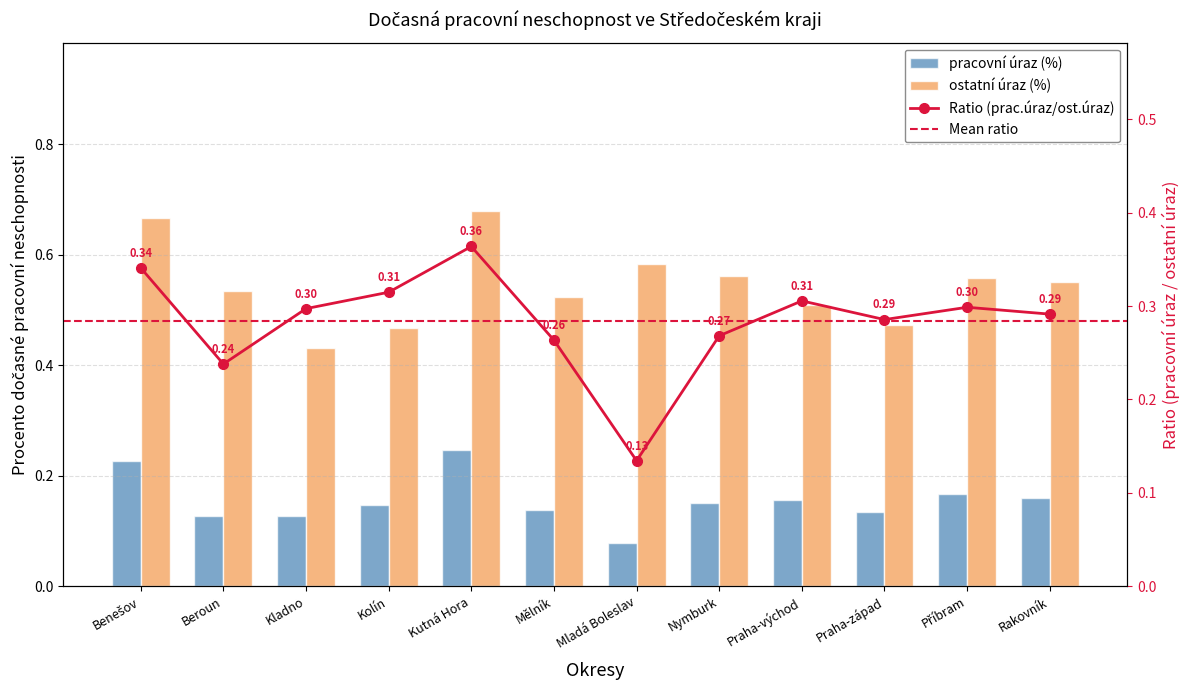

Reading left to right, list all the values displayed in this chart.

pracovní úraz (%): Benešov=0.2	Beroun=0.1	Kladno=0.1	Kolín=0.1	Kutná Hora=0.2	Mělník=0.1	Mladá Boleslav=0.1	Nymburk=0.2	Praha-východ=0.2	Praha-západ=0.1	Příbram=0.2	Rakovník=0.2
ostatní úraz (%): Benešov=0.7	Beroun=0.5	Kladno=0.4	Kolín=0.5	Kutná Hora=0.7	Mělník=0.5	Mladá Boleslav=0.6	Nymburk=0.6	Praha-východ=0.5	Praha-západ=0.5	Příbram=0.6	Rakovník=0.5